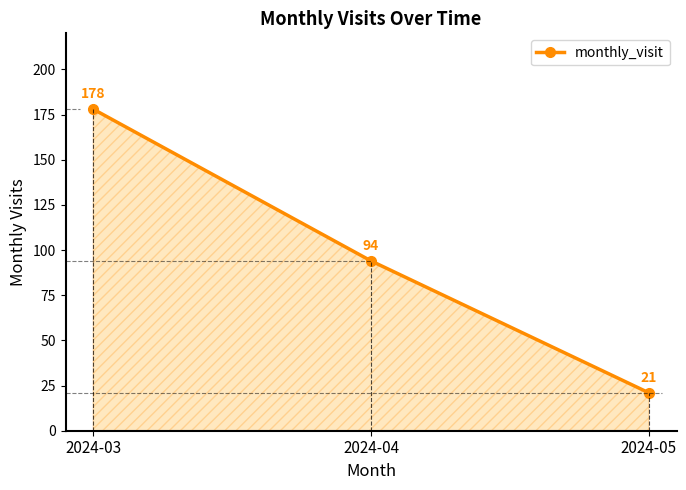

List the labels in order of value, largest first.

2024-03, 2024-04, 2024-05